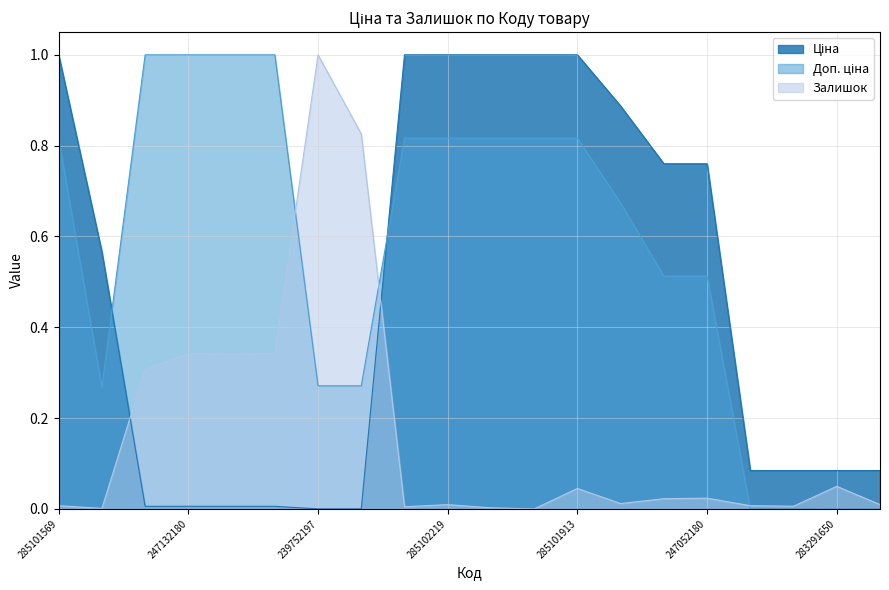

Reading left to right, transcribe all the data shown in this chart.

Ціна: 285101569=1.0	10832185=0.6	247132181=0.0	247132180=0.0	239792197=0.0	239792196=0.0	239752197=0.0	239752196=0.0	285102221=1.0	285102219=1.0	285102218=1.0	285102044=1.0	285101913=1.0	248922198=0.9	247052181=0.8	247052180=0.8	283291856=0.1	283291651=0.1	283291650=0.1	283291055=0.1
Доп. ціна: 285101569=0.8	10832185=0.3	247132181=1.0	247132180=1.0	239792197=1.0	239792196=1.0	239752197=0.3	239752196=0.3	285102221=0.8	285102219=0.8	285102218=0.8	285102044=0.8	285101913=0.8	248922198=0.7	247052181=0.5	247052180=0.5	283291856=0.0	283291651=0.0	283291650=0.0	283291055=0.0
Залишок: 285101569=0.0	10832185=0.0	247132181=0.3	247132180=0.3	239792197=0.3	239792196=0.3	239752197=1.0	239752196=0.8	285102221=0.0	285102219=0.0	285102218=0.0	285102044=0.0	285101913=0.0	248922198=0.0	247052181=0.0	247052180=0.0	283291856=0.0	283291651=0.0	283291650=0.0	283291055=0.0